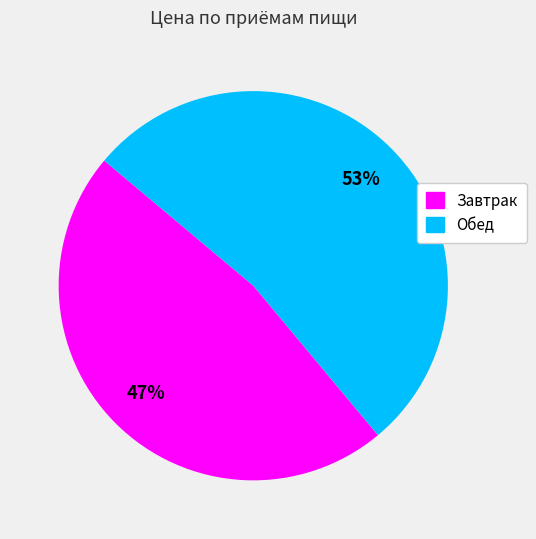

Is the sum of Обед and Завтрак greater than half?

Yes